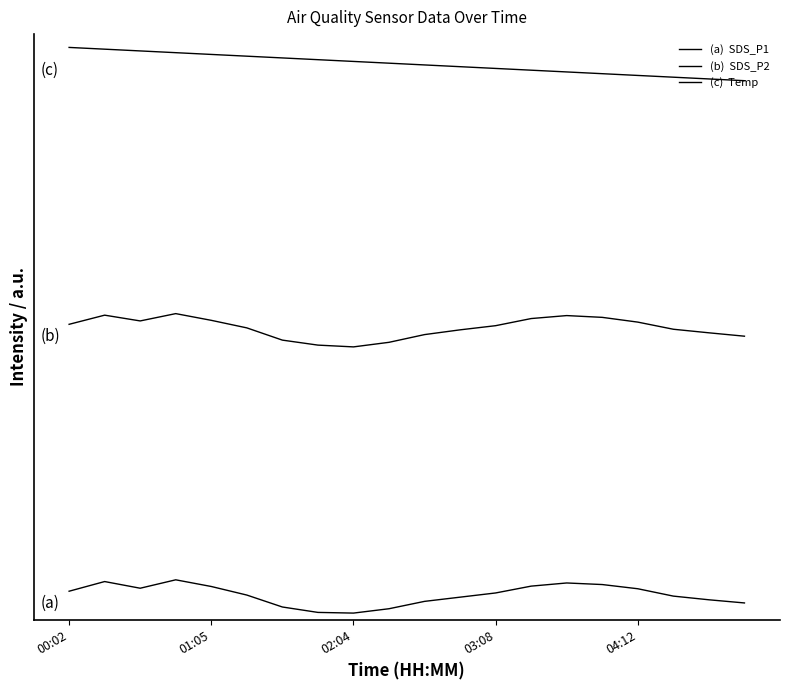

Does the chart have visible grid lines?

No